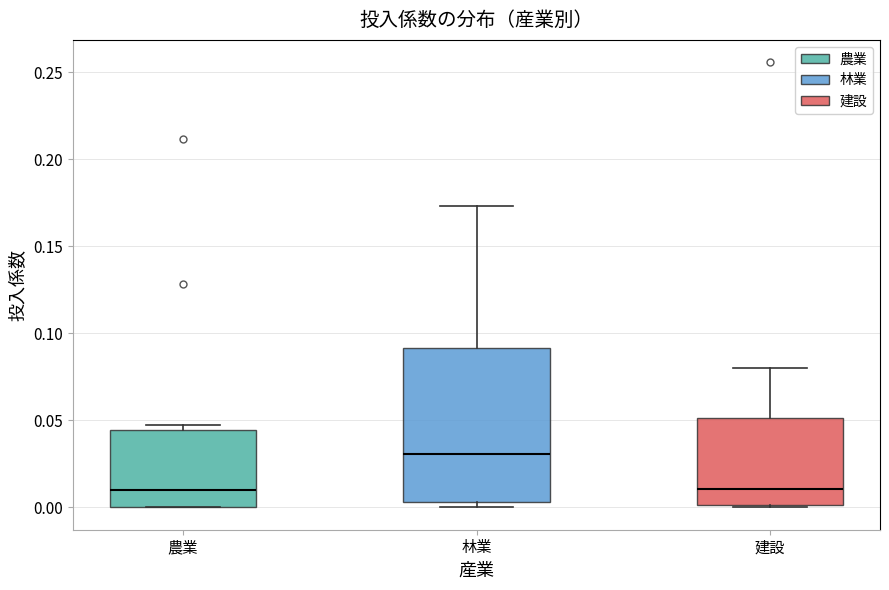

Reading left to right, read every box against the y-axis: the position of its median line, the range the box covers, and the ends of its whiskers. The values are not printed on the chart, so give them approximately, as read against the axis.

農業: median 0.010, box 0.000 to 0.045, whiskers 0.000 to 0.045 (just above the box's upper edge)
林業: median 0.030, box 0.005 to 0.090, whiskers 0.000 to 0.175
建設: median 0.010, box 0.000 to 0.050, whiskers 0.000 to 0.080